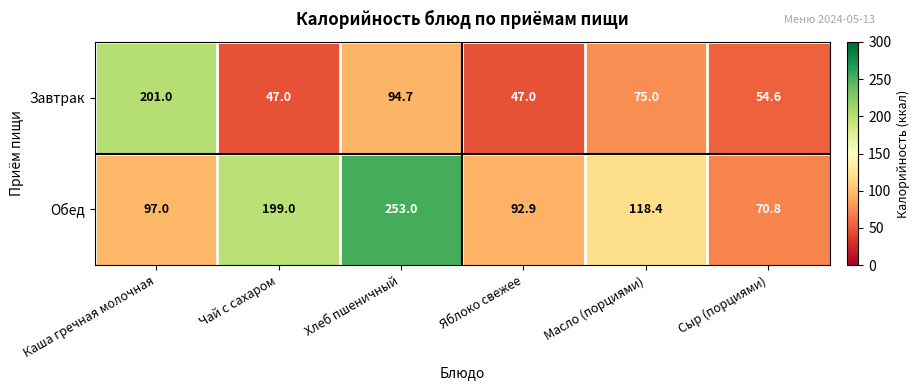

Which series changed the most between Чай с сахаром and Сыр (порциями)?

Обед